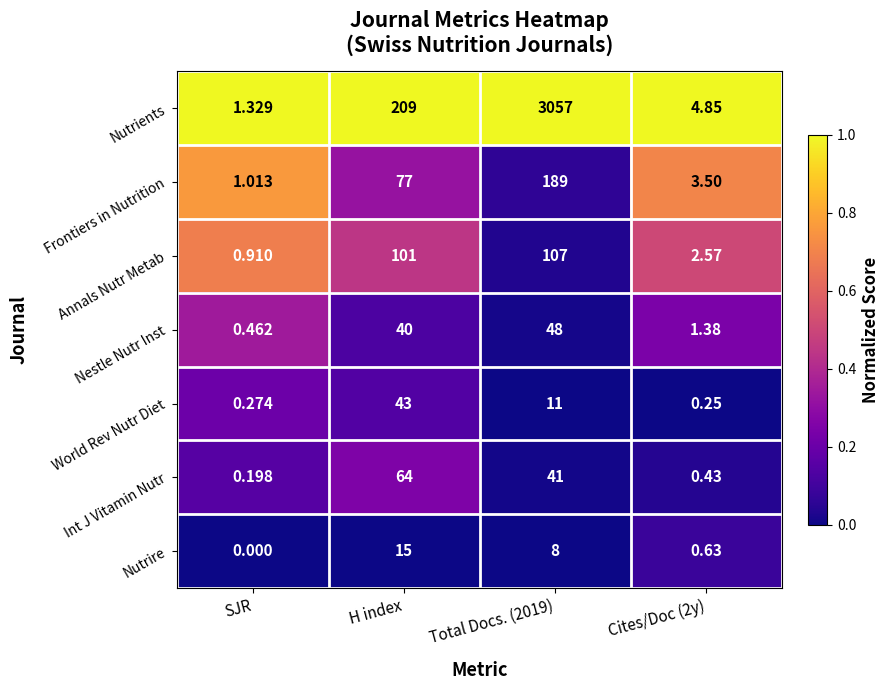

At SJR, list the series in order from largest to smallest.

Nutrients, Frontiers in Nutrition, Annals Nutr Metab, Nestle Nutr Inst, World Rev Nutr Diet, Int J Vitamin Nutr, Nutrire